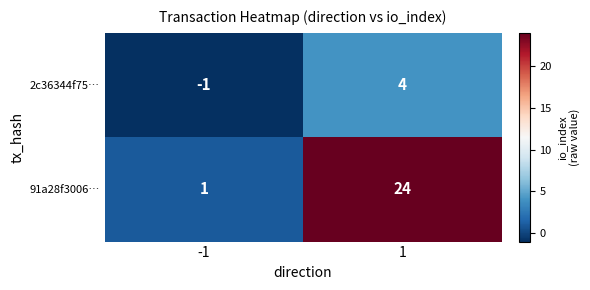

What is the difference between the maximum and minimum values in the 2c36344f75… series?

5